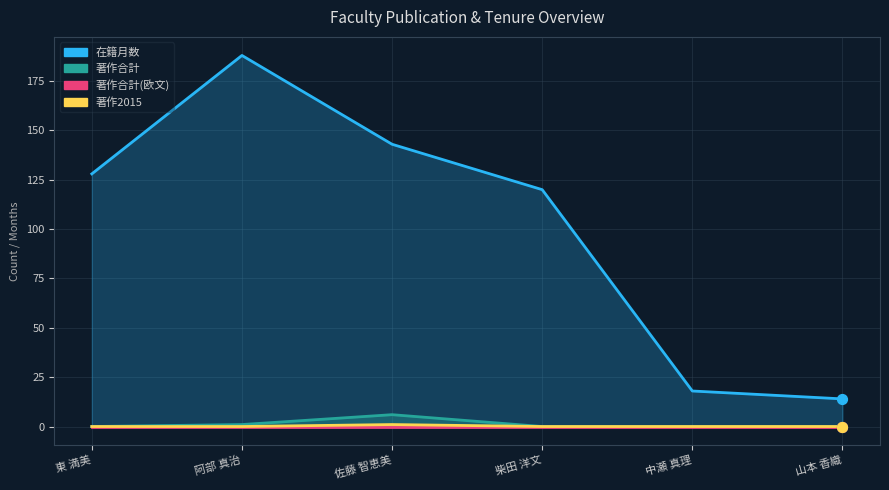

Is the value of 著作合計(欧文) at 中瀬 真理 greater than the value of 著作2015 at 山本 香織?

No